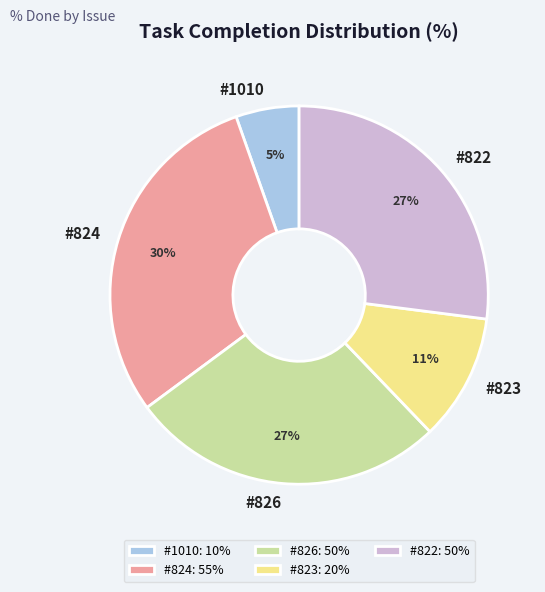

Combined, do #1010 and #823 account for over 50%?

No